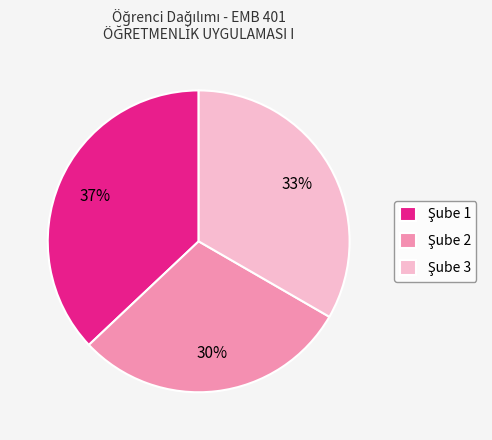

Count the number of slices in the pie.

3